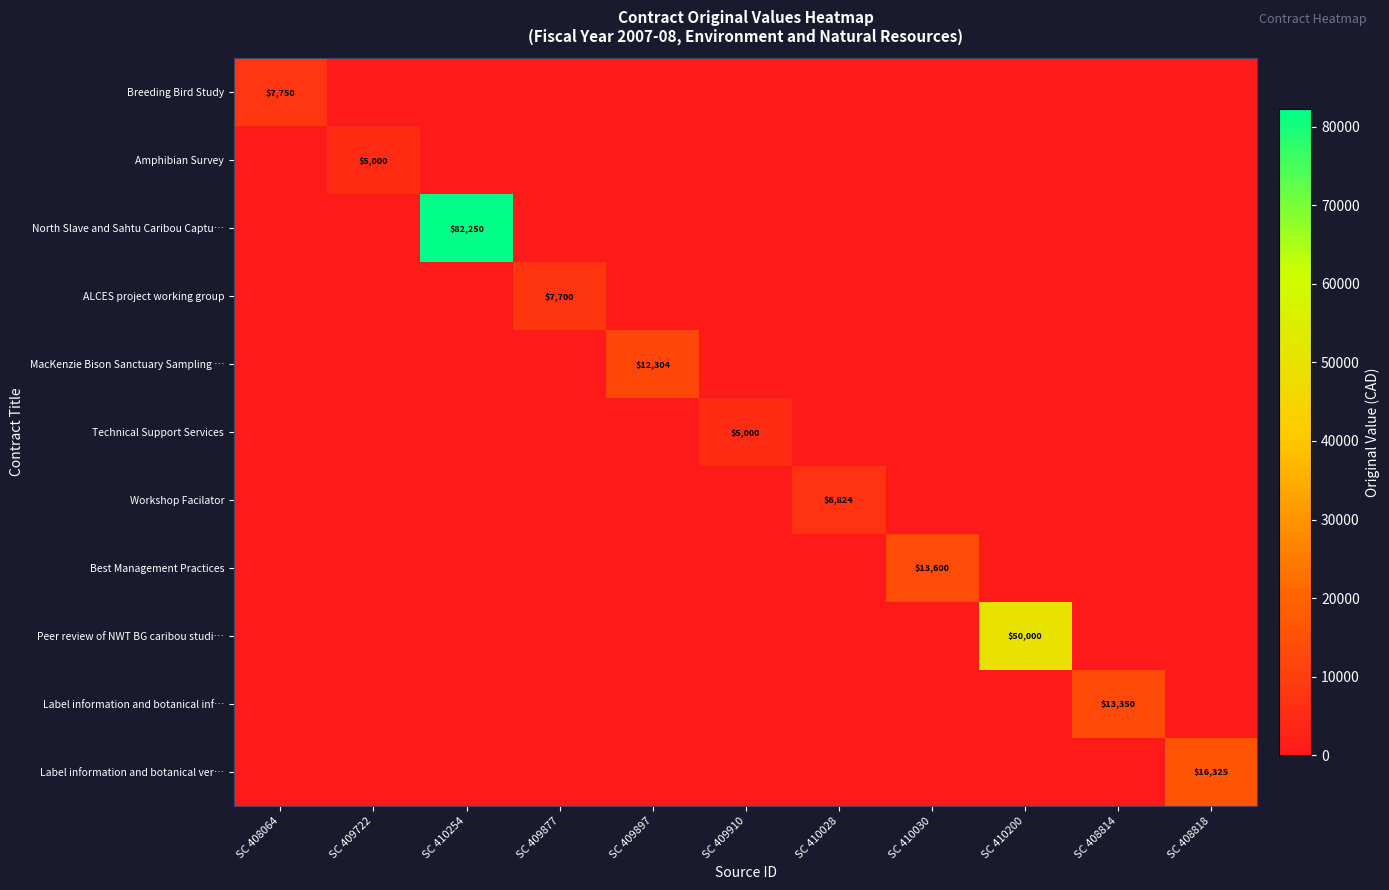

Is it true that Workshop Facilator equals 3771 at SC 410028?

False